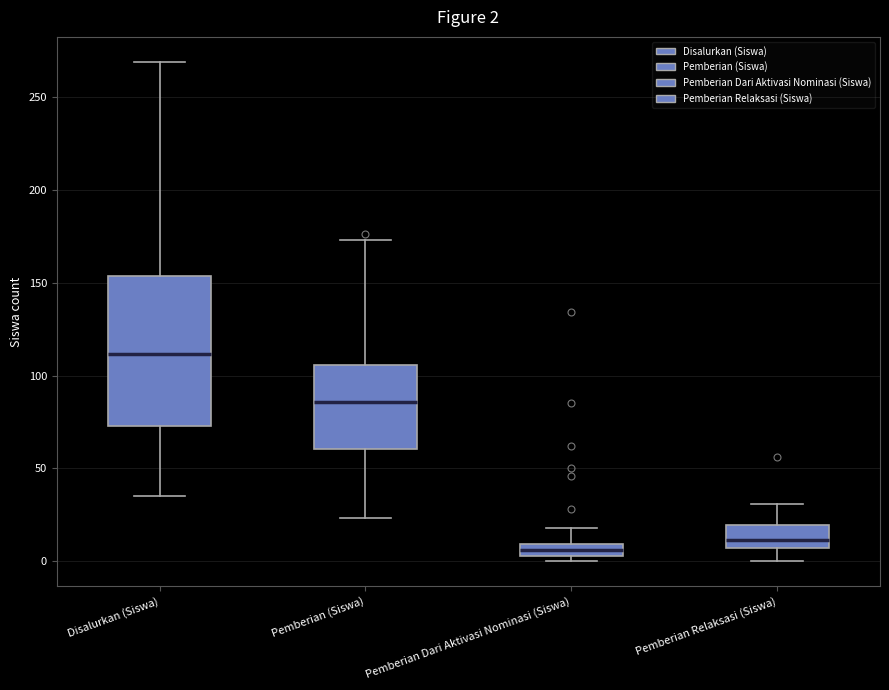

Comparing the boxes themselves (not the whiskers), which one is the tallest?

Disalurkan (Siswa)